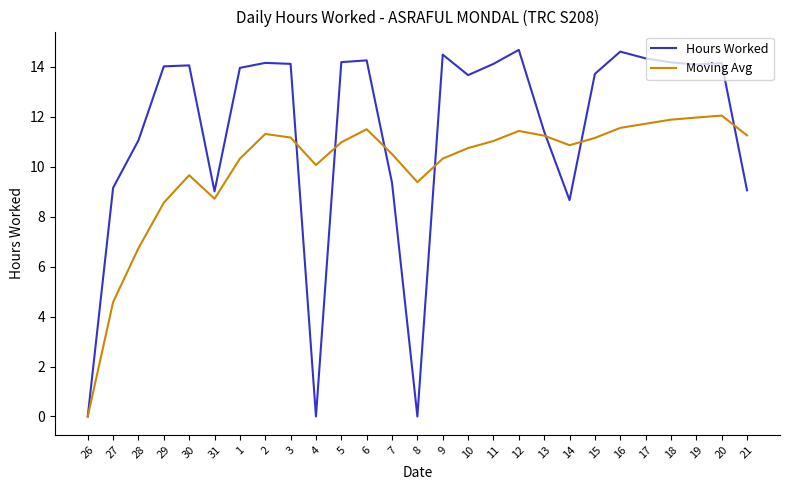

Where is the first local minimum for Hours Worked?

31